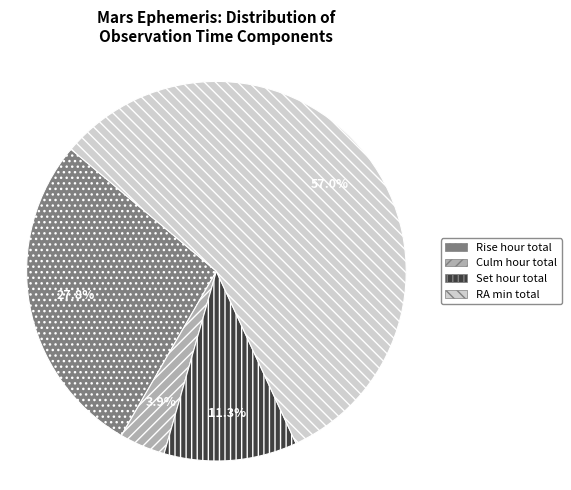

Which category has the smallest portion of the pie?

Culm hour total